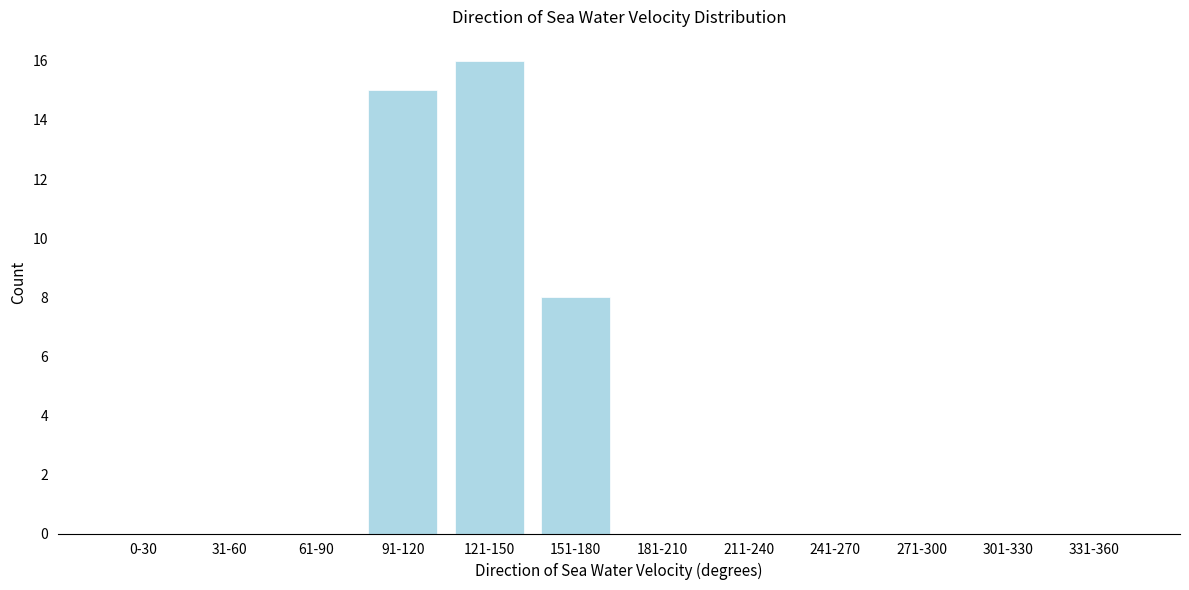

Reading left to right, extract all data points from this chart.

0-30=0	31-60=0	61-90=0	91-120=15	121-150=16	151-180=8	181-210=0	211-240=0	241-270=0	271-300=0	301-330=0	331-360=0